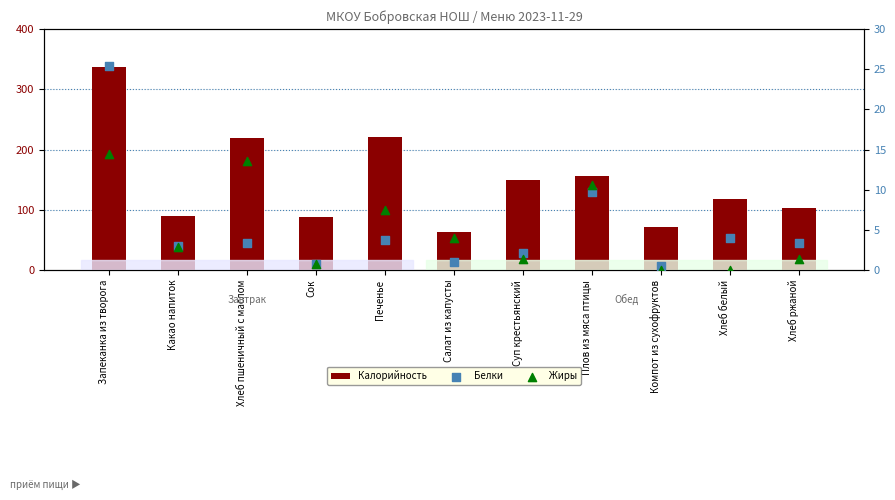

Which series has the largest total across all categories?

Калорийность